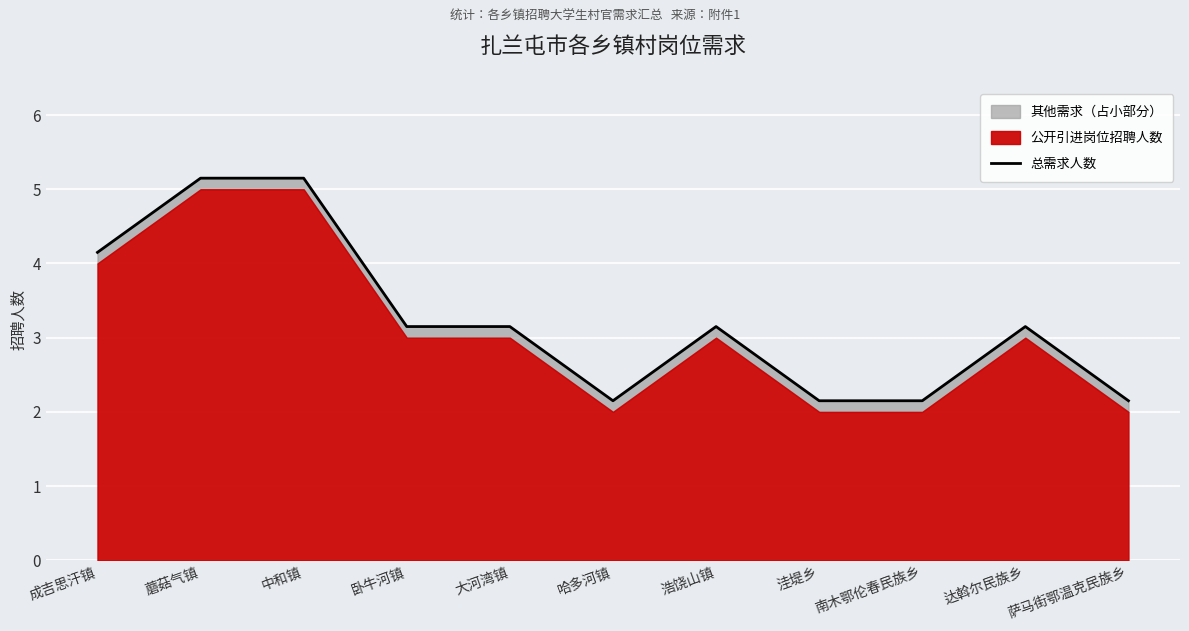

Is it true that the value at 南木鄂伦春民族乡 is 2.1?

True